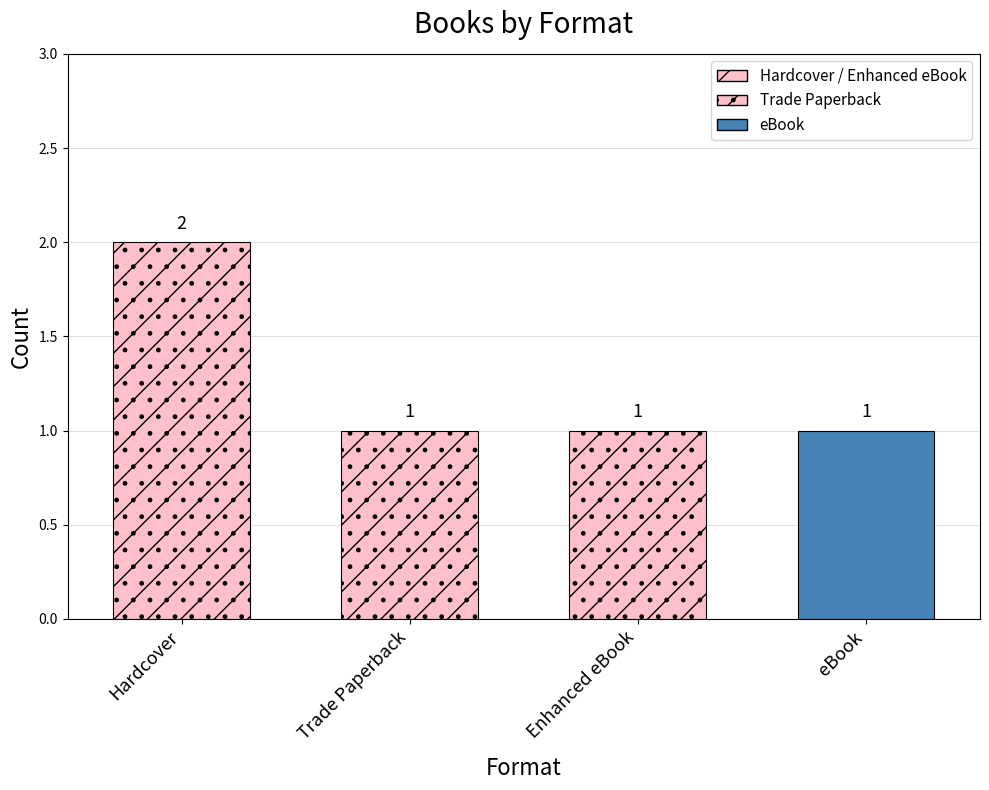

What is the value of the 3rd bar from the left?

1